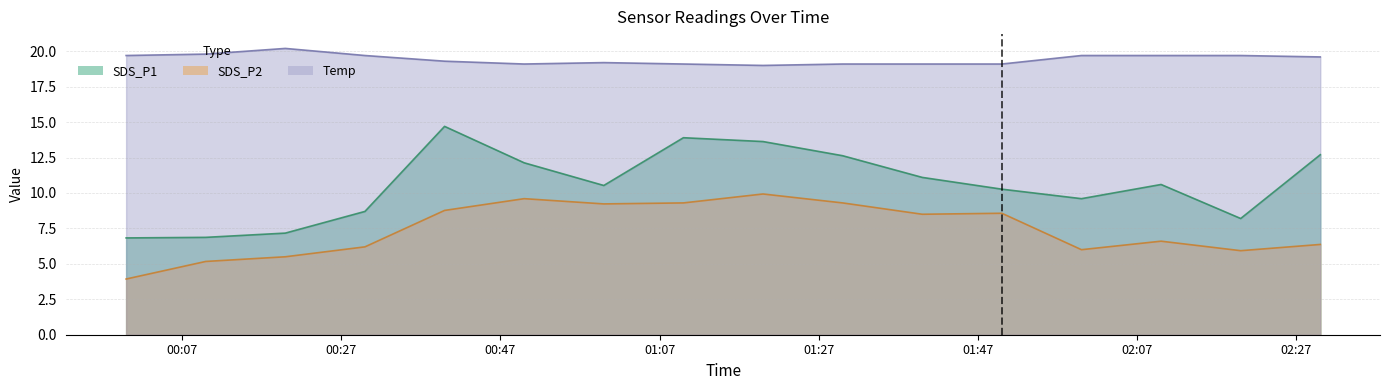

What position from the left is 2023/09/12 00:00?

1